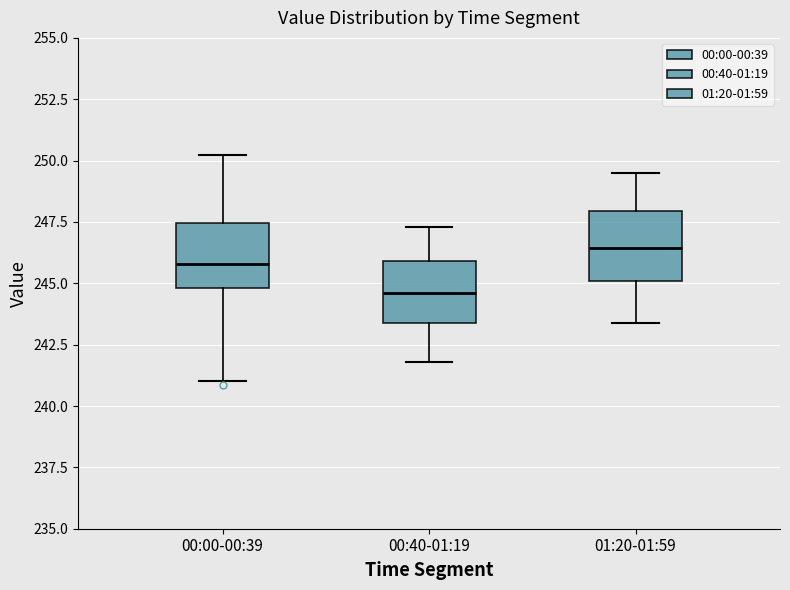

Which box has the lowest median line?

00:40-01:19